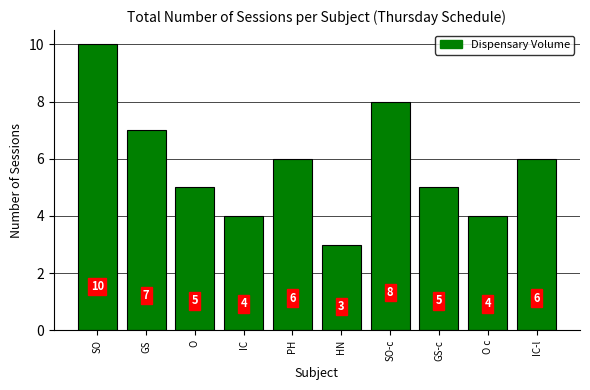

What is the difference between the maximum and minimum values?

7